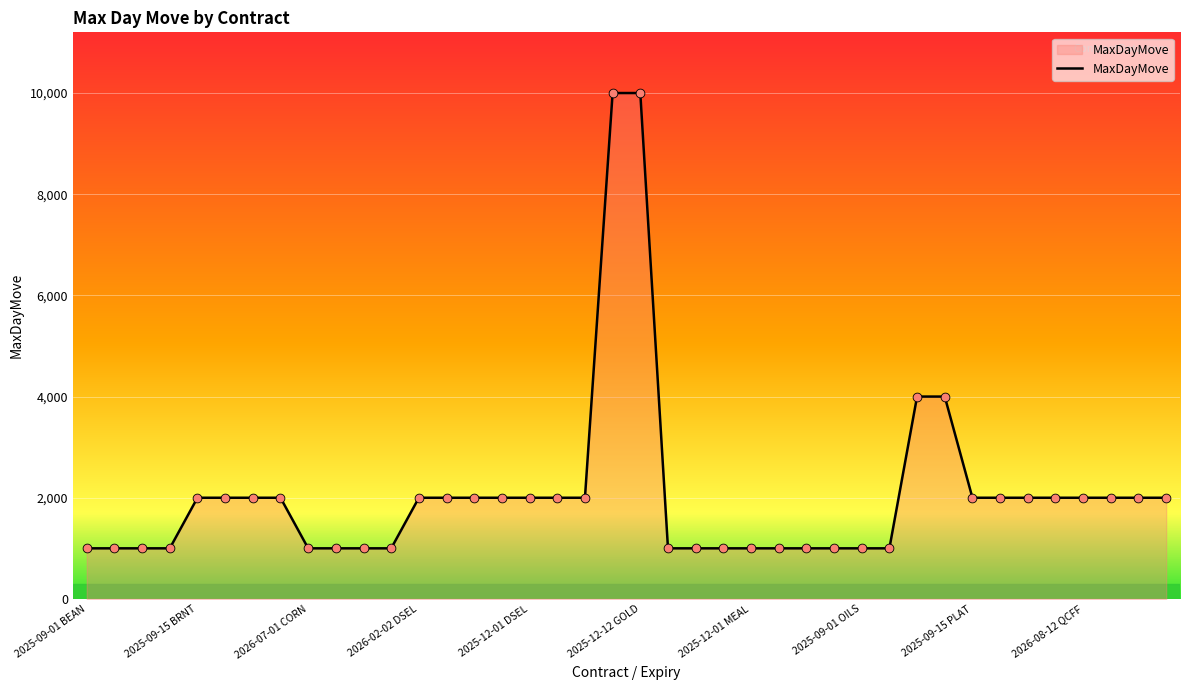

What is the smallest value displayed?

1000